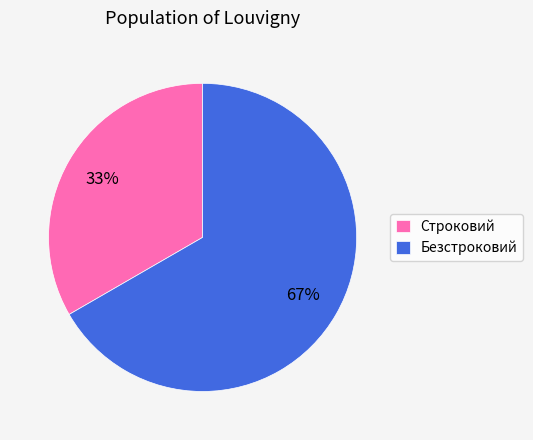

Is there a majority slice in this chart?

Yes